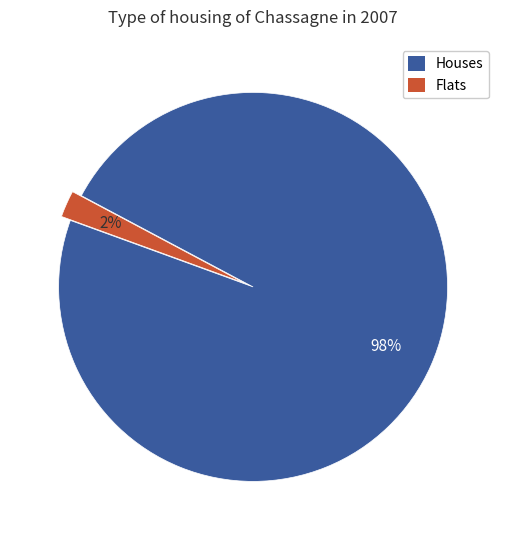

How many segments does this pie chart have?

2